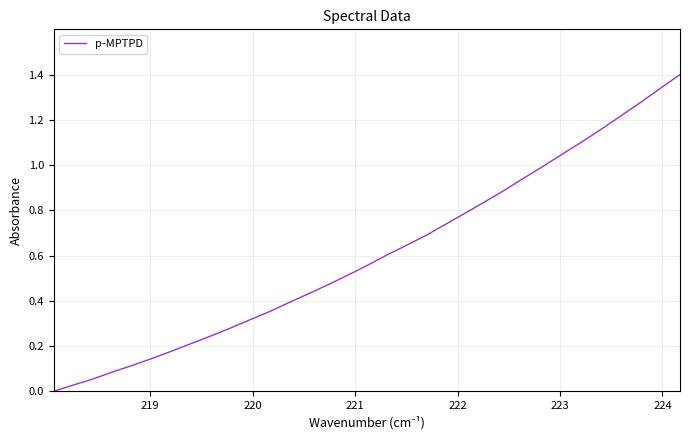

What is the greatest value displayed?

1.4